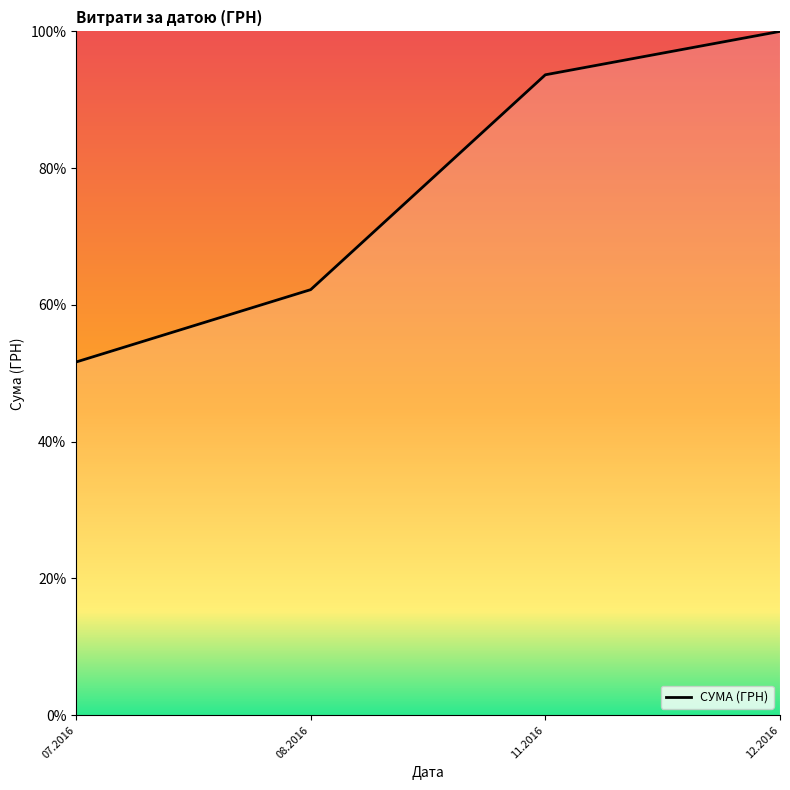

At which label does the data first exceed 93?

11.2016